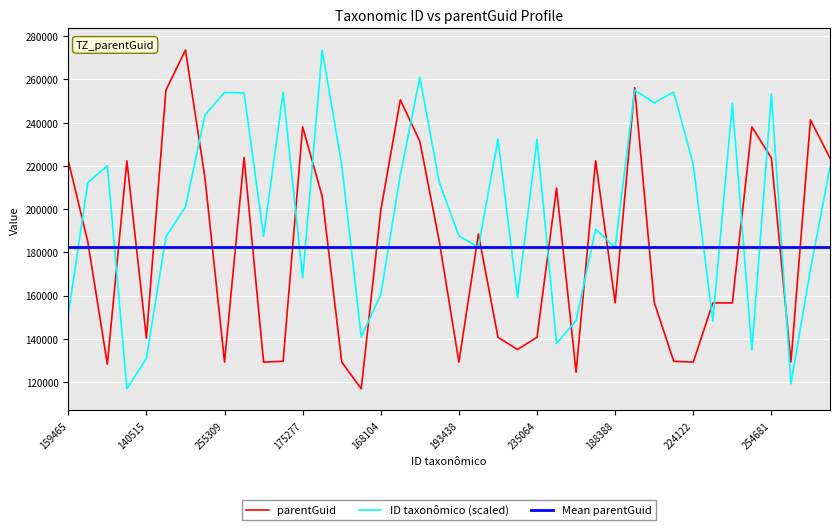

At how many categories does at least one series exceed 261982?

2